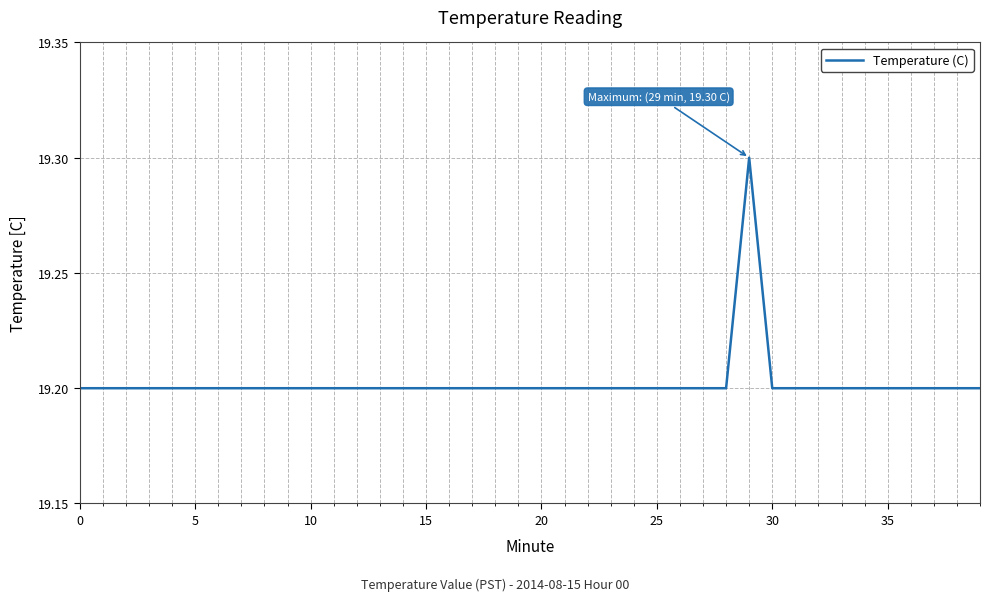

What is the minimum value shown in the chart?

19.2